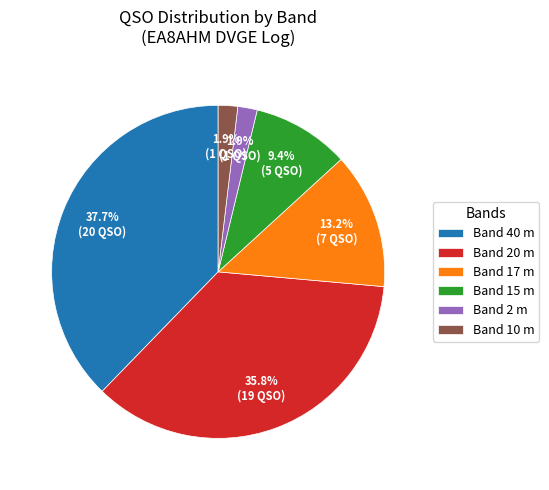

Combined, what portion of the pie is Band 17 m and Band 15 m?

22.6%